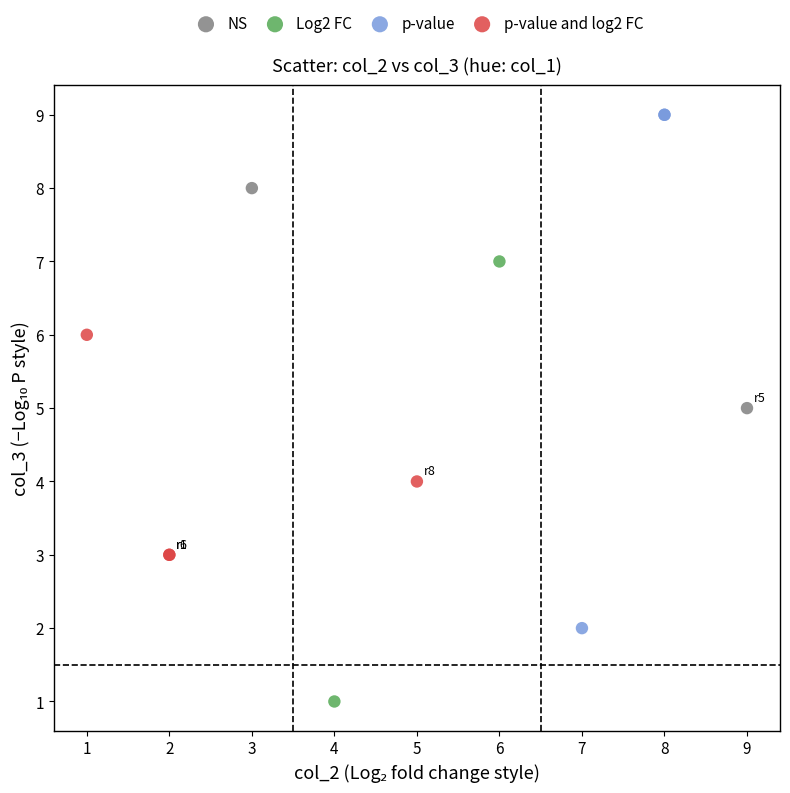

What are all the series names shown in the legend?

NS, Log2 FC, p-value, p-value and log2 FC